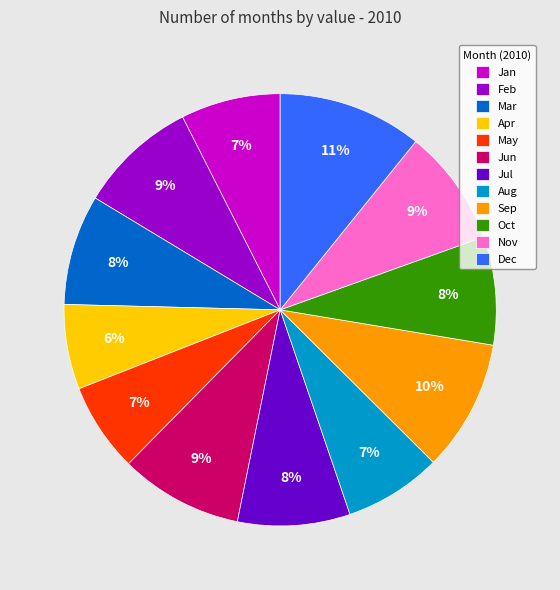

The Dec slice represents 1% of the pie. True or false?

False